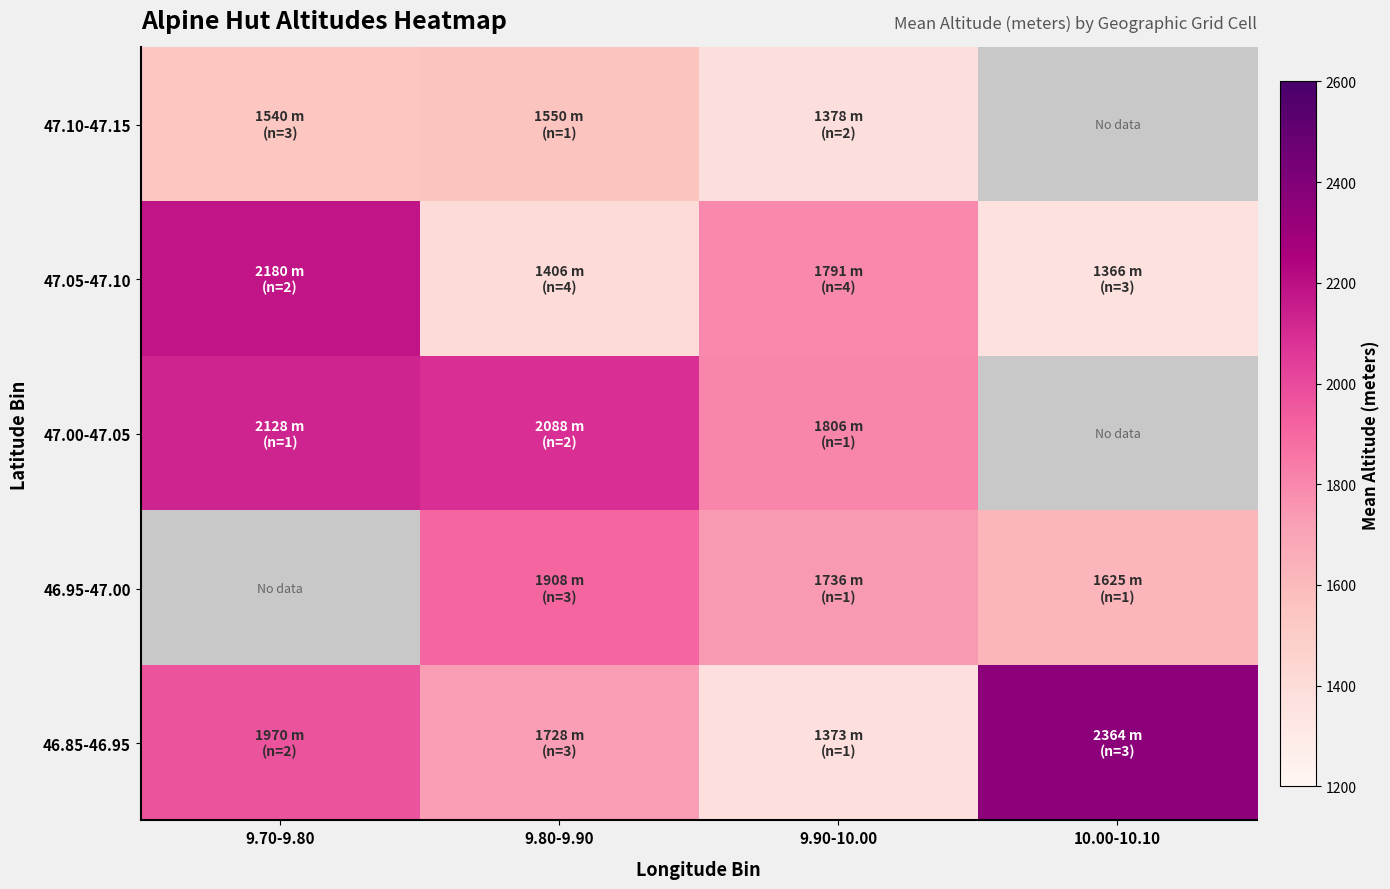

Which category has the lowest value across all series?

10.00-10.10